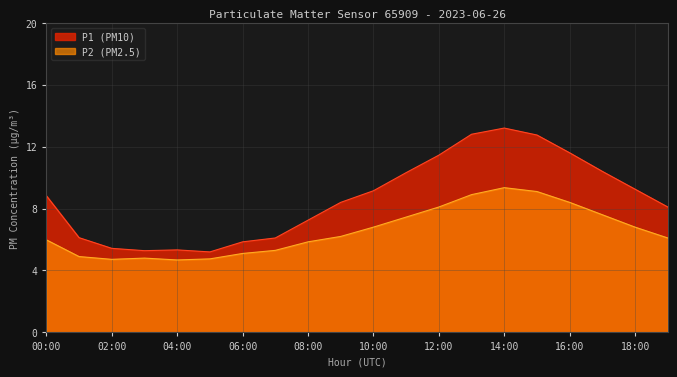

The value of P2 at 03:00 is 4.8. True or false?

True